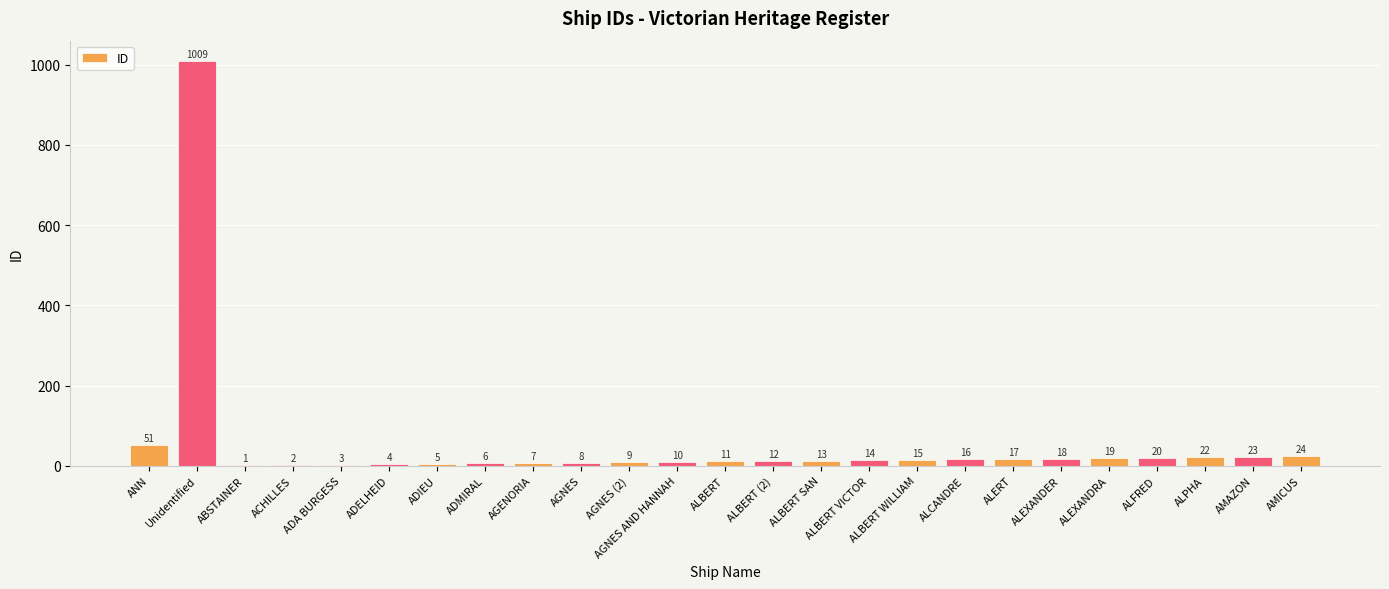

Which label corresponds to the largest value in the chart?

Unidentified